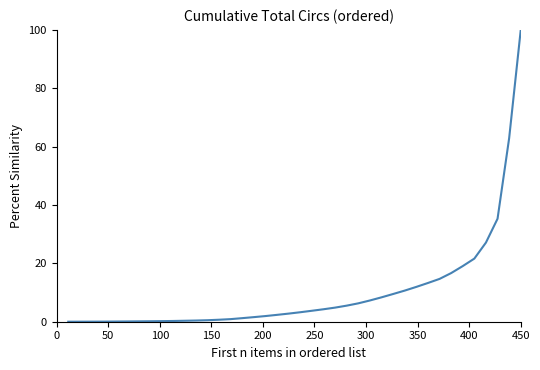

What is the maximum value shown in the chart?

100.0